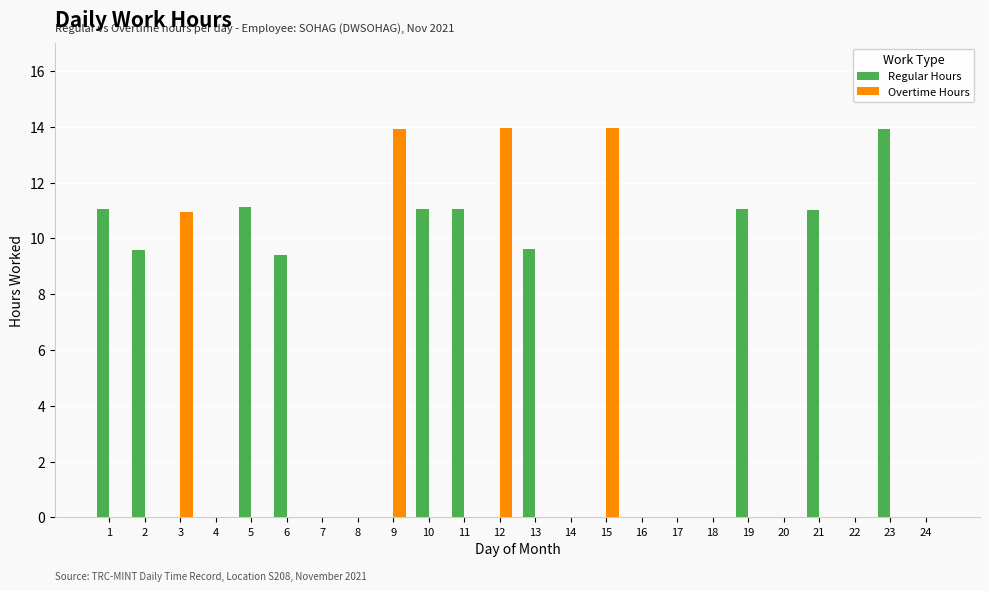

The Regular Hours series shows 5.5 at 19. True or false?

False